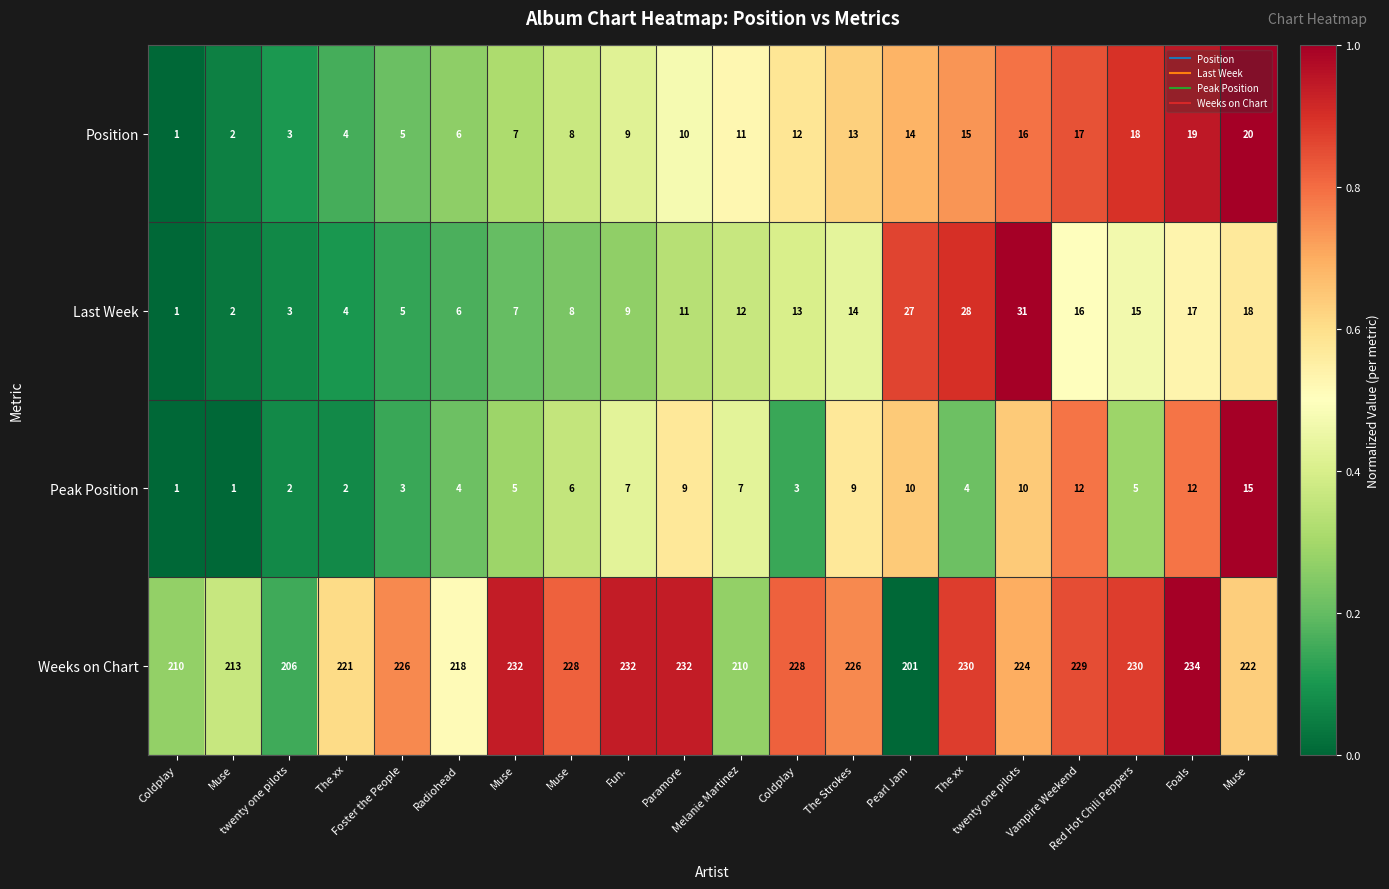

What is the total value across all series at Red Hot Chili Peppers?

268